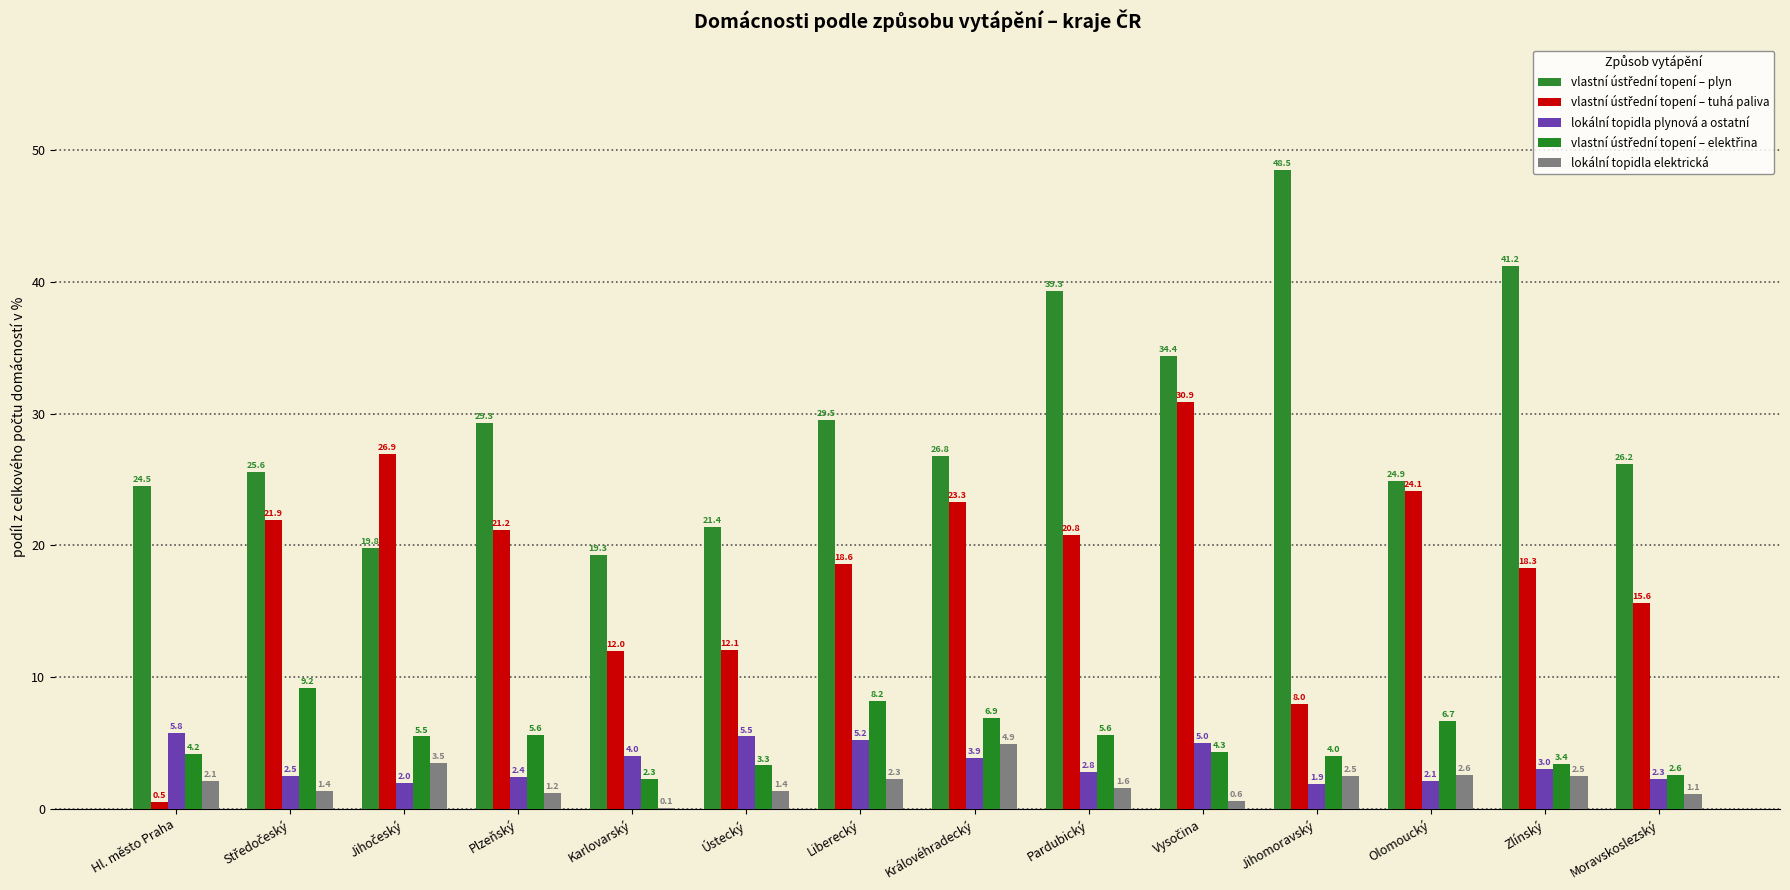

What is the sum of all lokální topidla plynová a ostatní values?

48.4